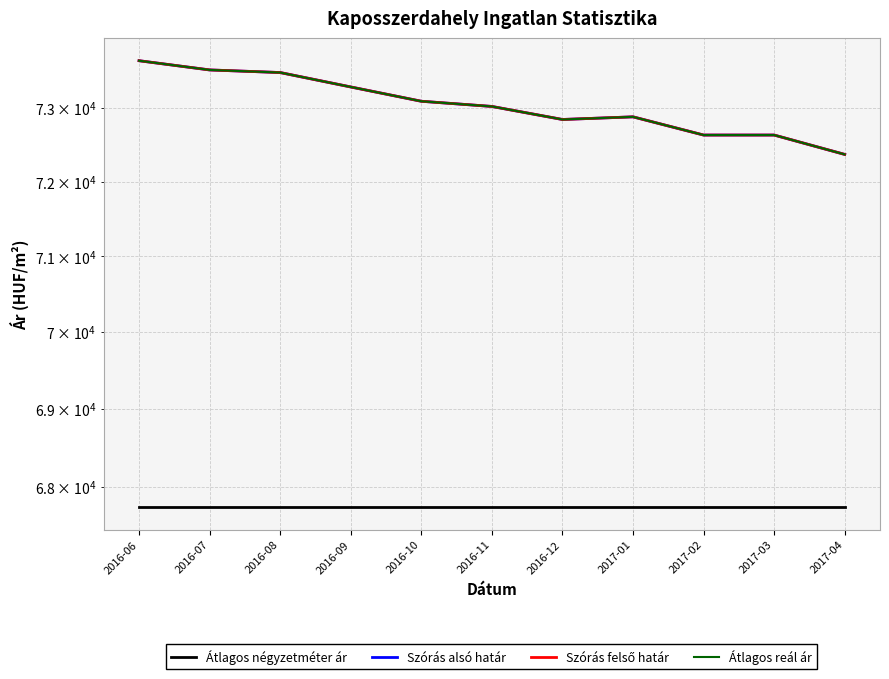

Reading right to left, list all the values displayed in this chart.

Átlagos négyzetméter ár: 2017-04=67741	2017-03=67741	2017-02=67741	2017-01=67741	2016-12=67741	2016-11=67741	2016-10=67741	2016-09=67741	2016-08=67741	2016-07=67741	2016-06=67741
Szórás alsó határ: 2017-04=72369	2017-03=72632	2017-02=72632	2017-01=72880	2016-12=72844	2016-11=73022	2016-10=73093	2016-09=73289	2016-08=73487	2016-07=73523	2016-06=73650
Szórás felső határ: 2017-04=72369	2017-03=72632	2017-02=72632	2017-01=72880	2016-12=72844	2016-11=73022	2016-10=73093	2016-09=73289	2016-08=73487	2016-07=73523	2016-06=73650
Átlagos reál ár: 2017-04=72369	2017-03=72632	2017-02=72632	2017-01=72880	2016-12=72844	2016-11=73022	2016-10=73093	2016-09=73289	2016-08=73487	2016-07=73523	2016-06=73650